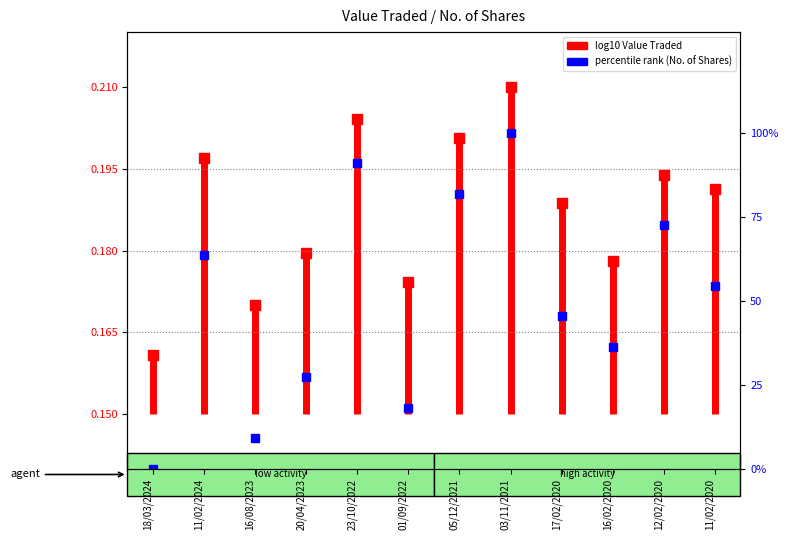

What is the average value?

0.2